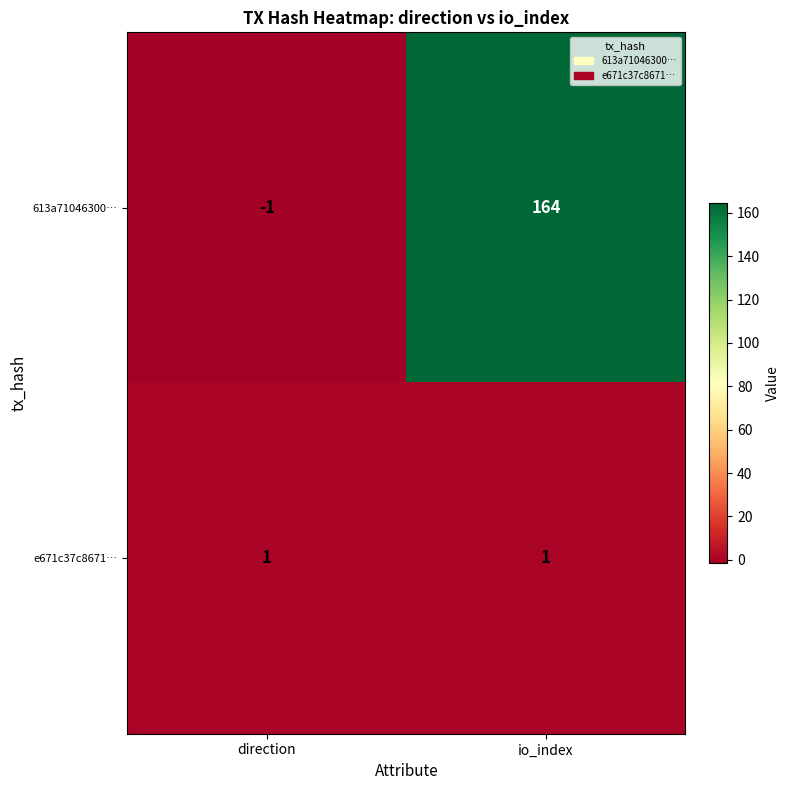

What is the difference between the 613a71046300… values at direction and io_index?

165